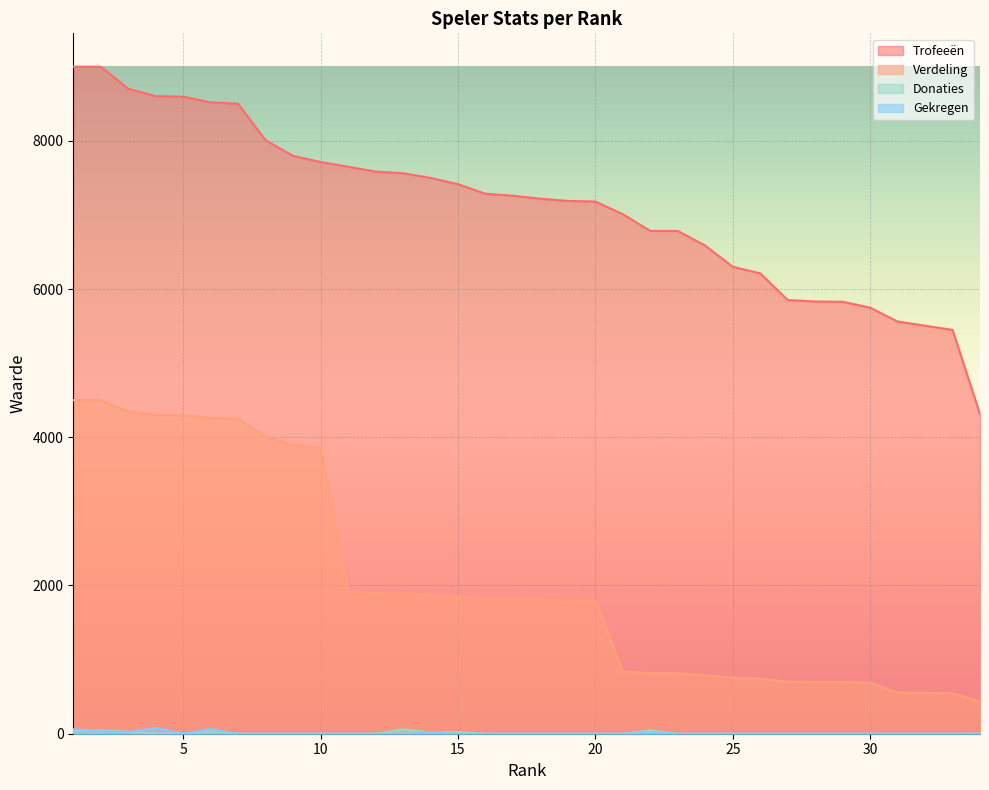

Rank the series at 8 from highest to lowest value.

Trofeeën, Verdeling, Donaties, Gekregen